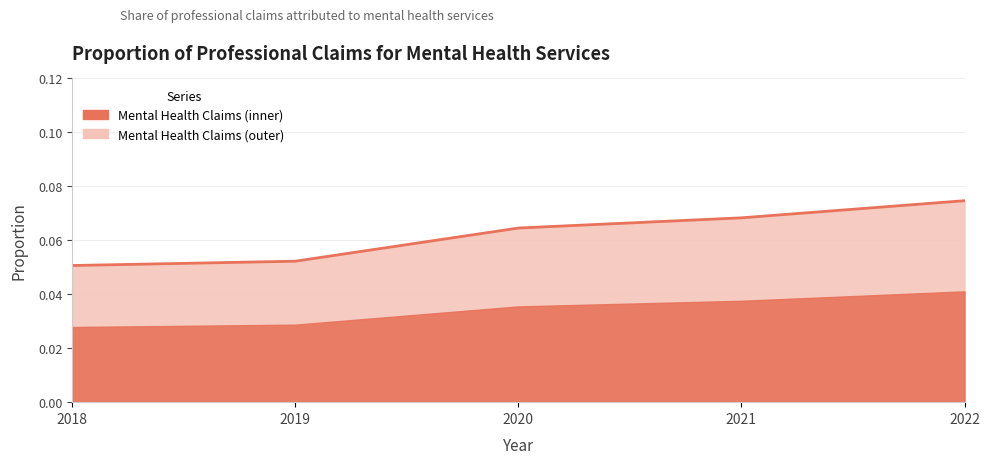

Rank the categories by value from highest to lowest.

2022, 2021, 2020, 2019, 2018